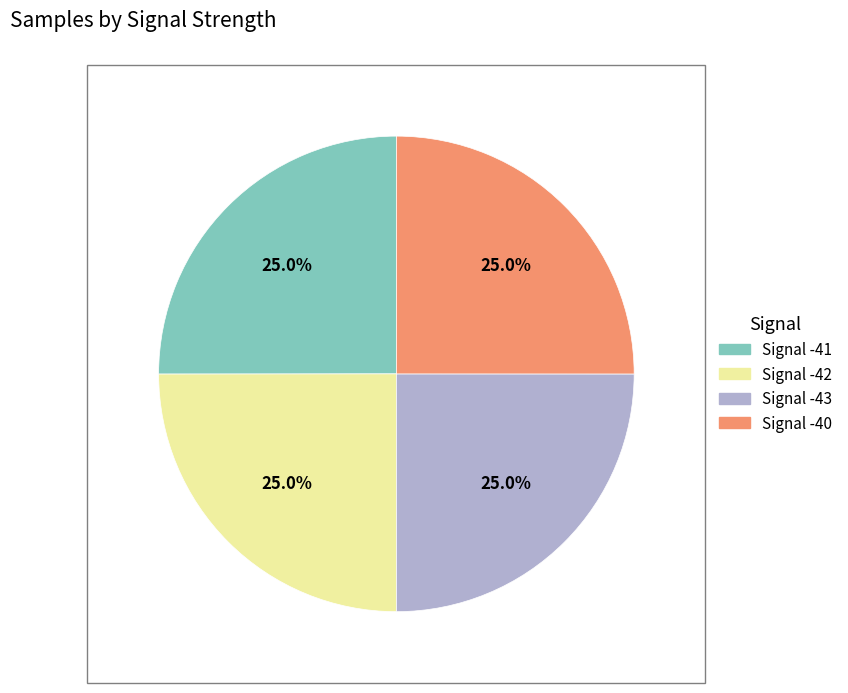

How much of the chart is everything except Signal -40?

75.0%